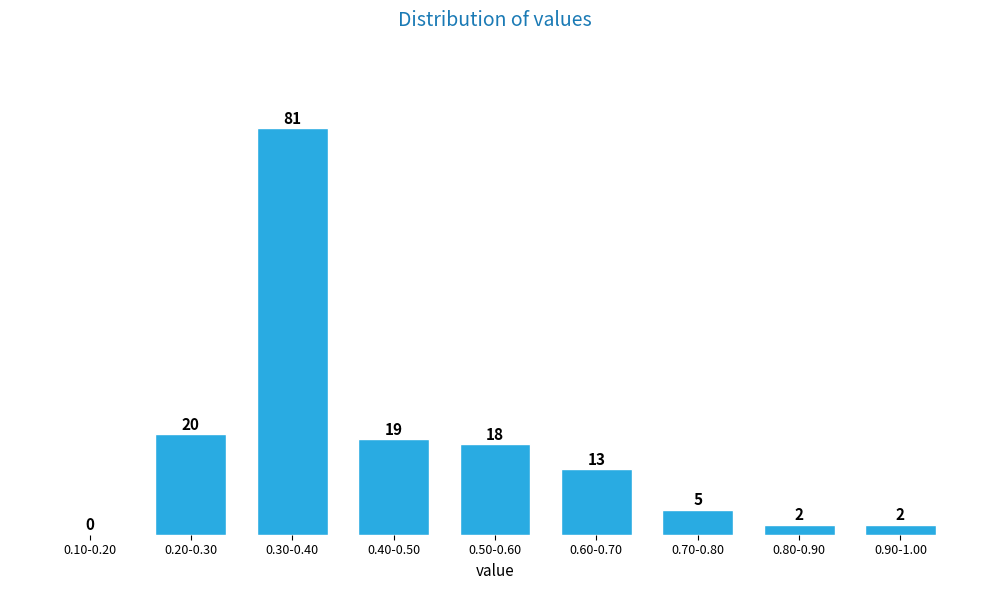

Reading left to right, extract all data points from this chart.

0.10-0.20=0	0.20-0.30=20	0.30-0.40=81	0.40-0.50=19	0.50-0.60=18	0.60-0.70=13	0.70-0.80=5	0.80-0.90=2	0.90-1.00=2